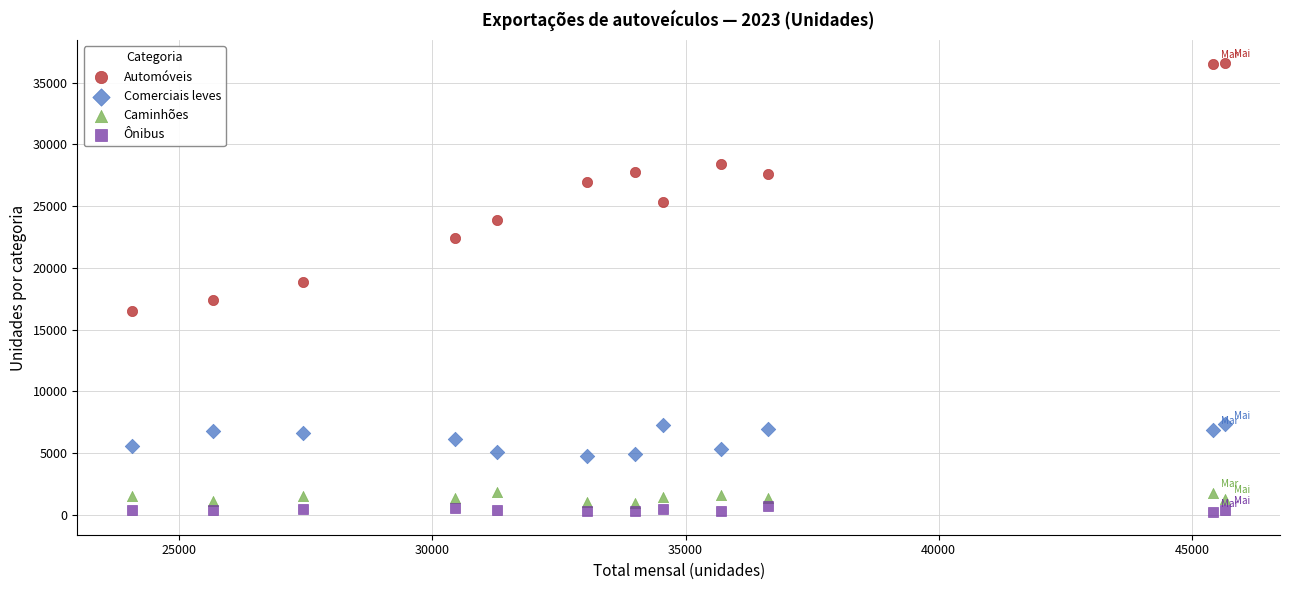

Across all series, what Y value is closest to 18410?

18823